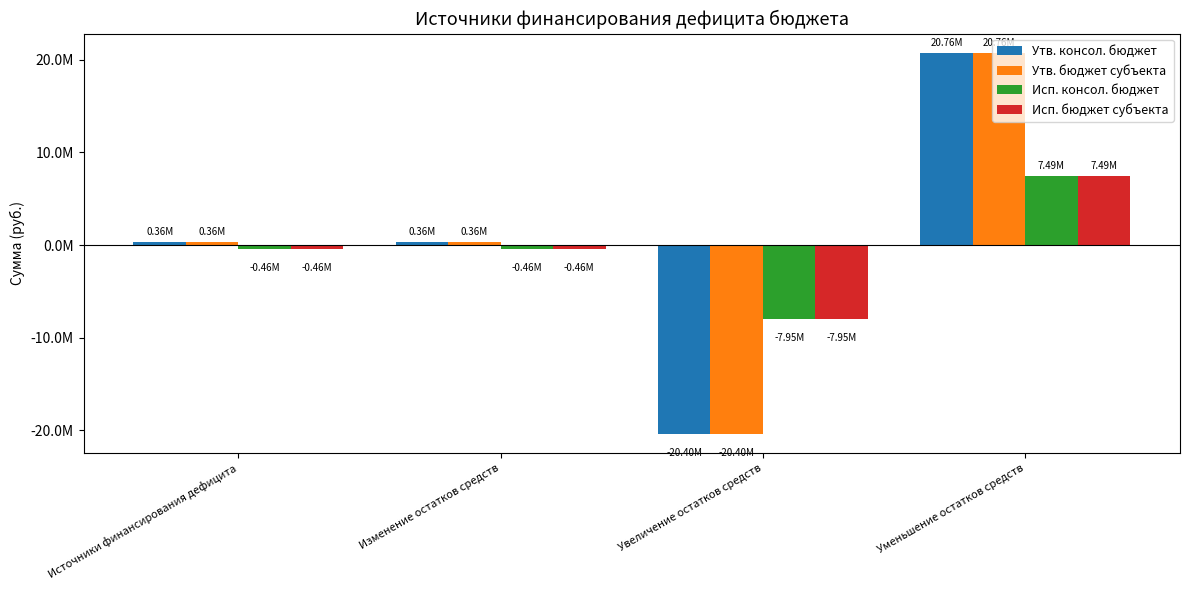

Does the chart contain any negative values?

Yes